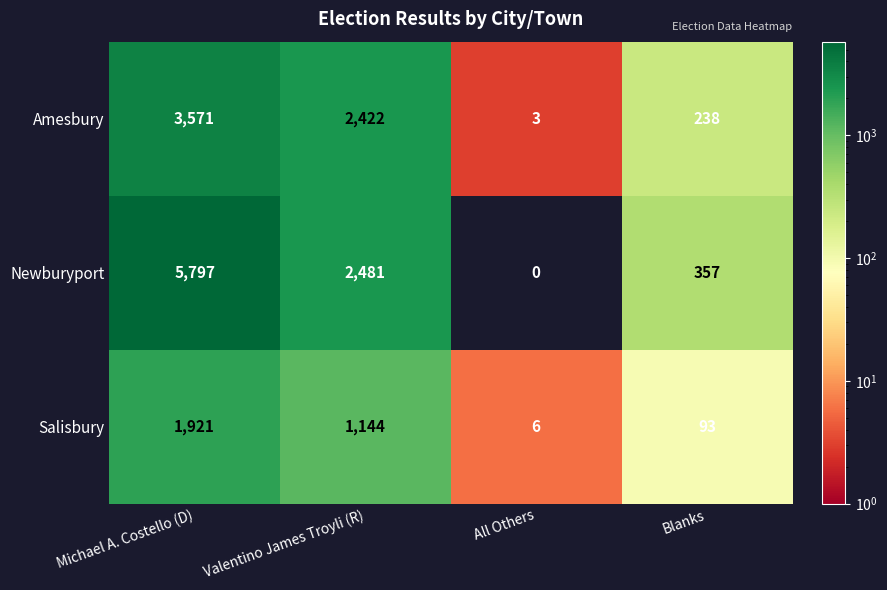

What is the difference between the maximum and minimum values in the Salisbury series?

1915